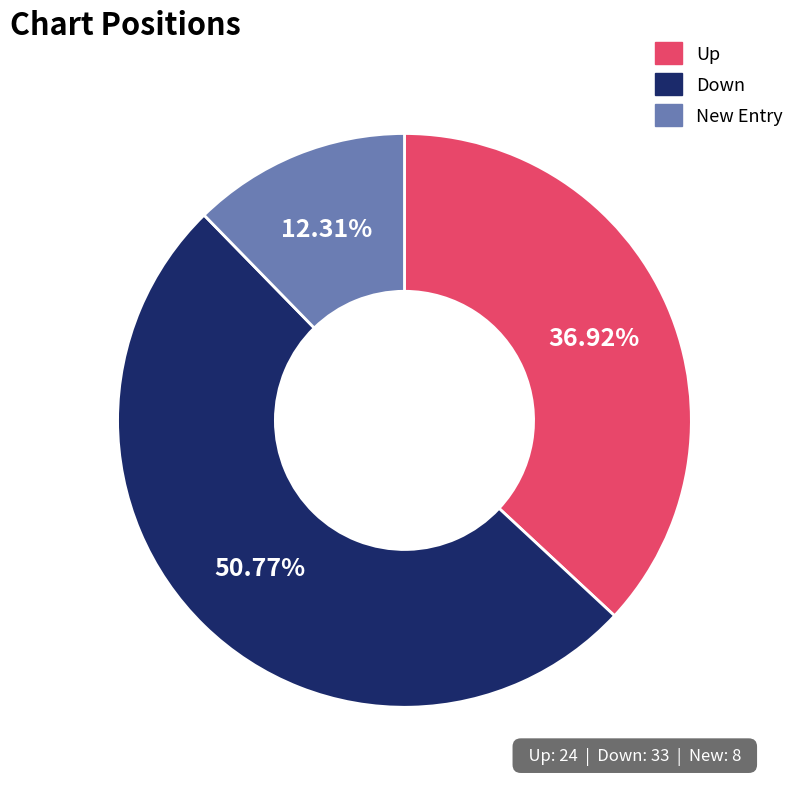

Rank the categories by value from highest to lowest.

Down, Up, New Entry